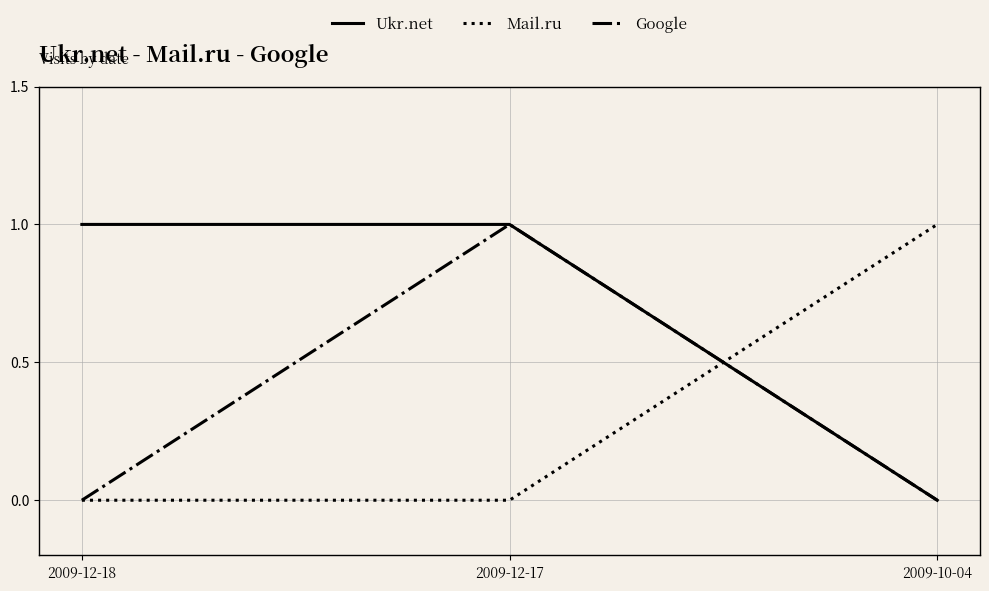

What is the difference between the Ukr.net values at 2009-12-18 and 2009-10-04?

1